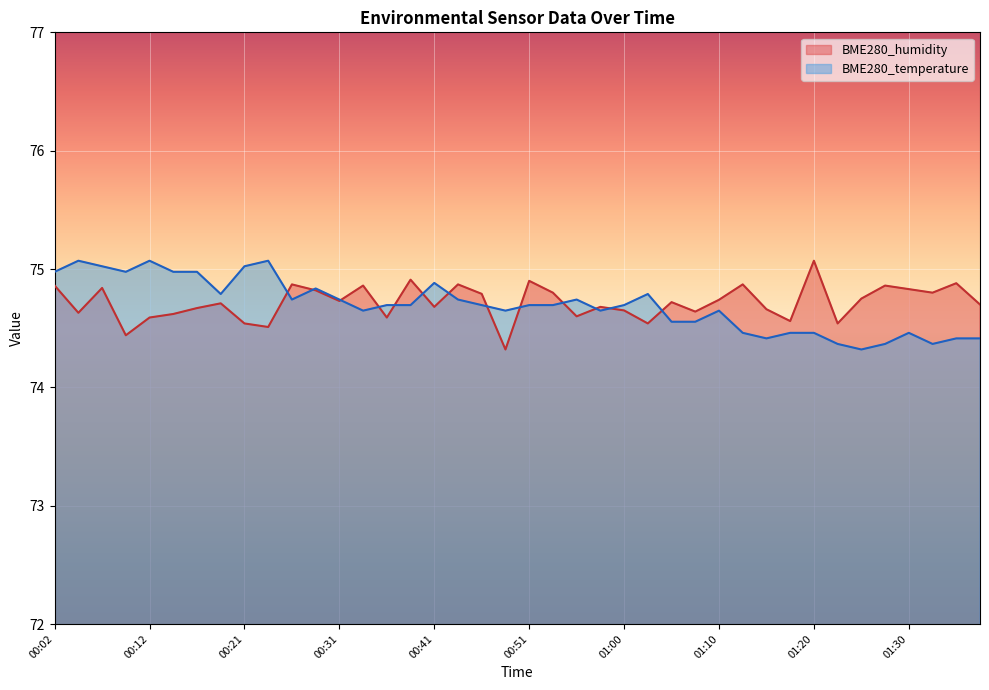

Reading left to right, extract all data points from this chart.

BME280_temperature: 00:02=75.0	00:04=75.1	00:07=75.0	00:09=75.0	00:12=75.1	00:14=75.0	00:16=75.0	00:19=74.8	00:21=75.0	00:24=75.1	00:26=74.7	00:29=74.8	00:31=74.7	00:34=74.6	00:36=74.7	00:38=74.7	00:41=74.9	00:43=74.7	00:46=74.7	00:48=74.6	00:51=74.7	00:53=74.7	00:56=74.7	00:58=74.6	01:00=74.7	01:03=74.8	01:05=74.6	01:08=74.6	01:10=74.6	01:13=74.5	01:15=74.4	01:18=74.5	01:20=74.5	01:22=74.4	01:25=74.3	01:27=74.4	01:30=74.5	01:32=74.4	01:35=74.4	01:37=74.4
BME280_humidity: 00:02=74.9	00:04=74.6	00:07=74.8	00:09=74.4	00:12=74.6	00:14=74.6	00:16=74.7	00:19=74.7	00:21=74.5	00:24=74.5	00:26=74.9	00:29=74.8	00:31=74.7	00:34=74.9	00:36=74.6	00:38=74.9	00:41=74.7	00:43=74.9	00:46=74.8	00:48=74.3	00:51=74.9	00:53=74.8	00:56=74.6	00:58=74.7	01:00=74.7	01:03=74.5	01:05=74.7	01:08=74.6	01:10=74.7	01:13=74.9	01:15=74.7	01:18=74.6	01:20=75.1	01:22=74.5	01:25=74.8	01:27=74.9	01:30=74.8	01:32=74.8	01:35=74.9	01:37=74.7